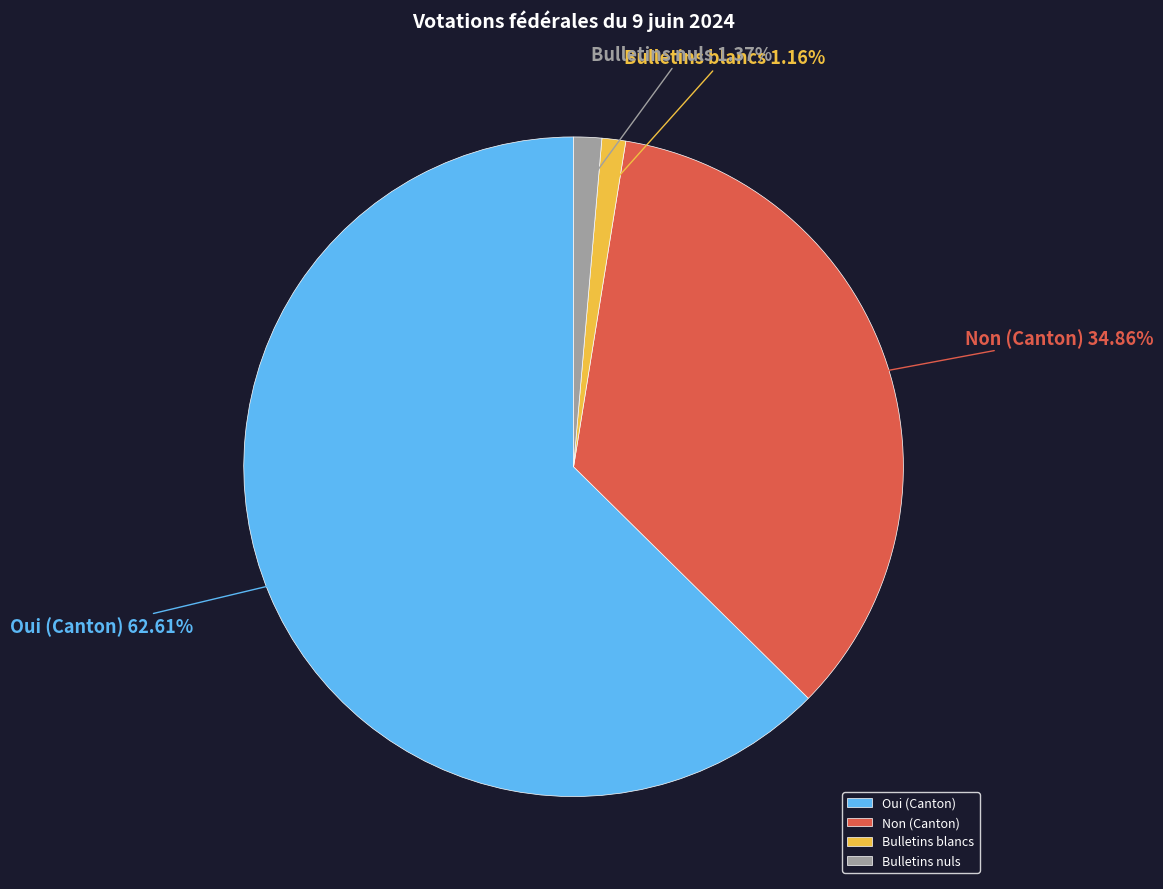

Which slice represents more than half of the pie?

Oui (Canton)